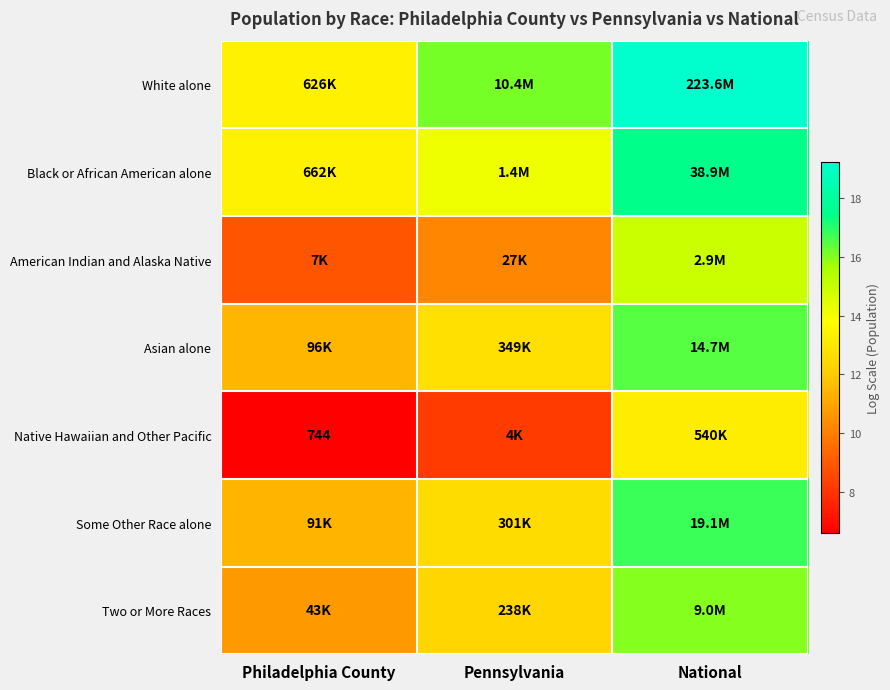

Which category has the highest value in the Native Hawaiian and Other Pacific series?

National